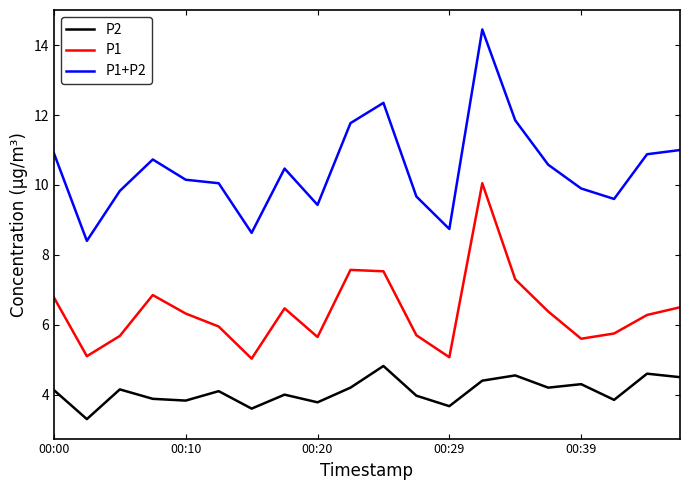

Is this an area chart (filled region under the line)?

No